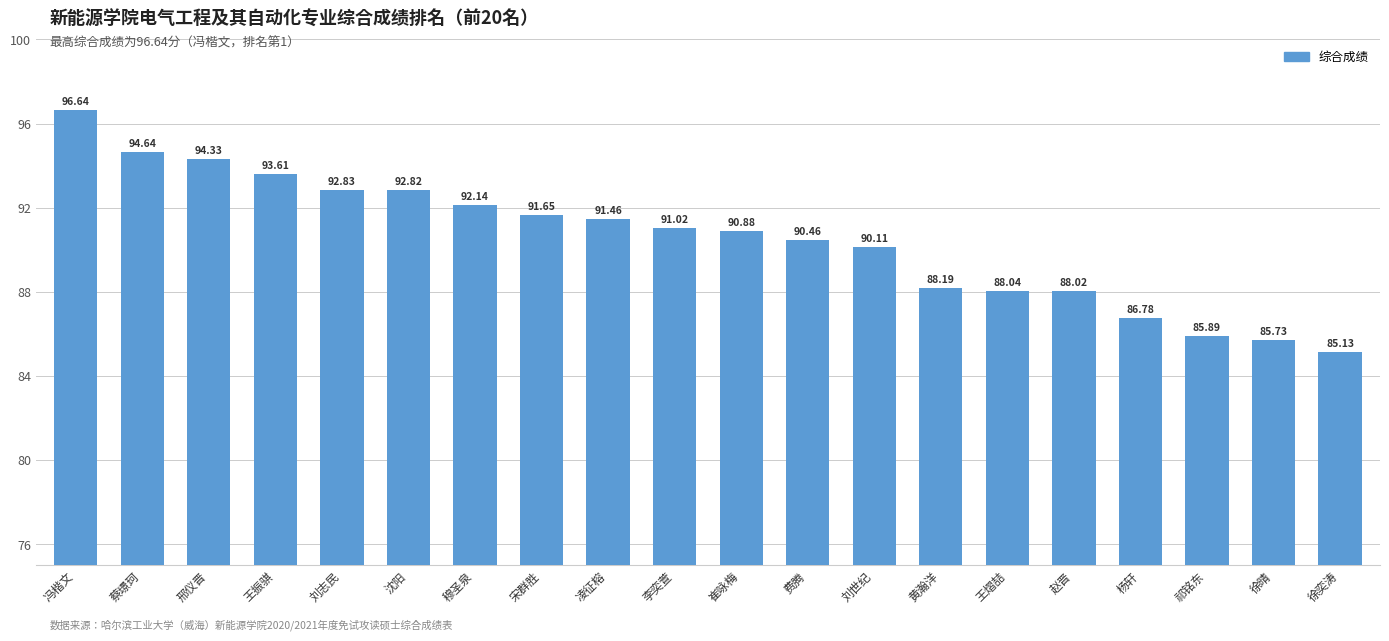

What is the sum of the values at 王振骐 and 费腾?

184.1